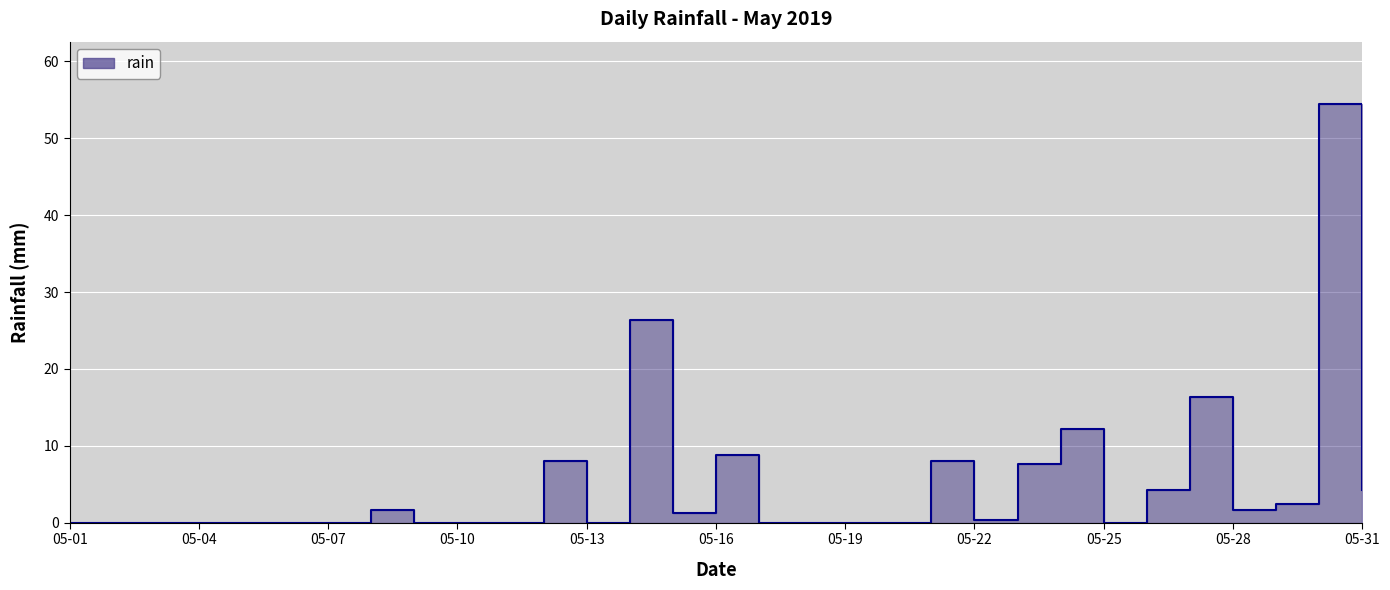

What is the sum of the values at 05-24 and 05-23?

19.8